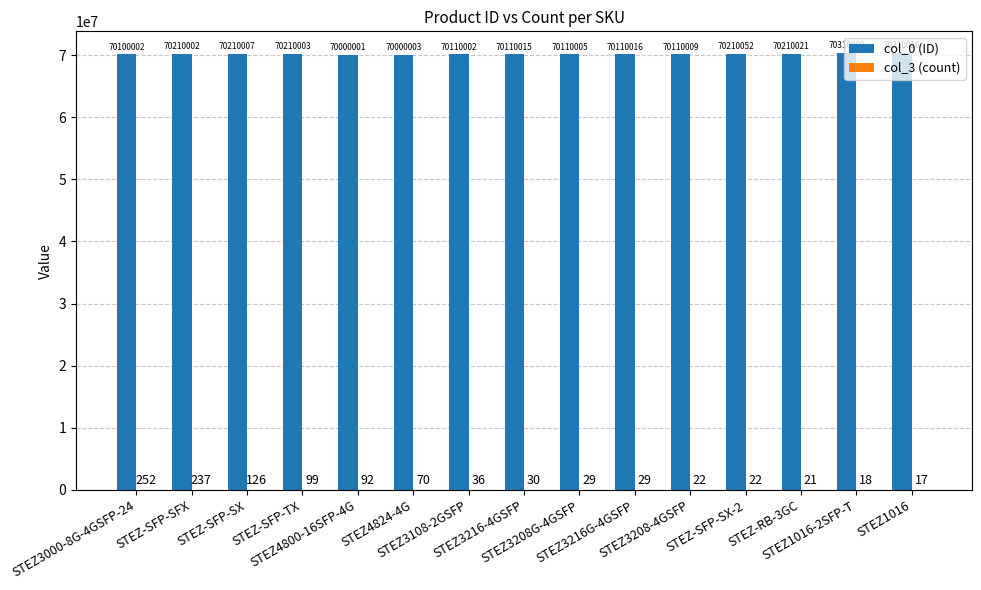

Which series has the largest total across all categories?

col_0 (ID)